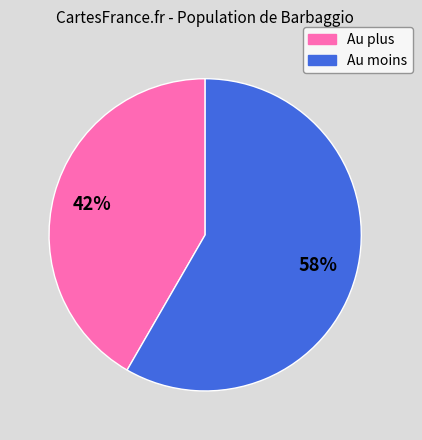

Does Au moins account for over 50% of the chart?

Yes